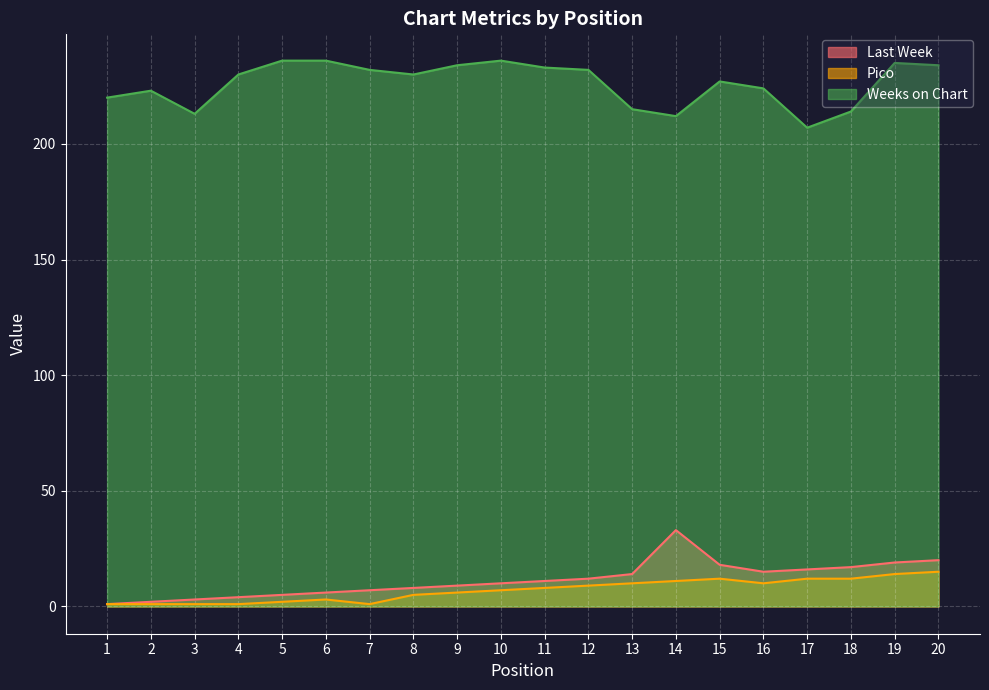

Between 13 and 8, which is larger?

13